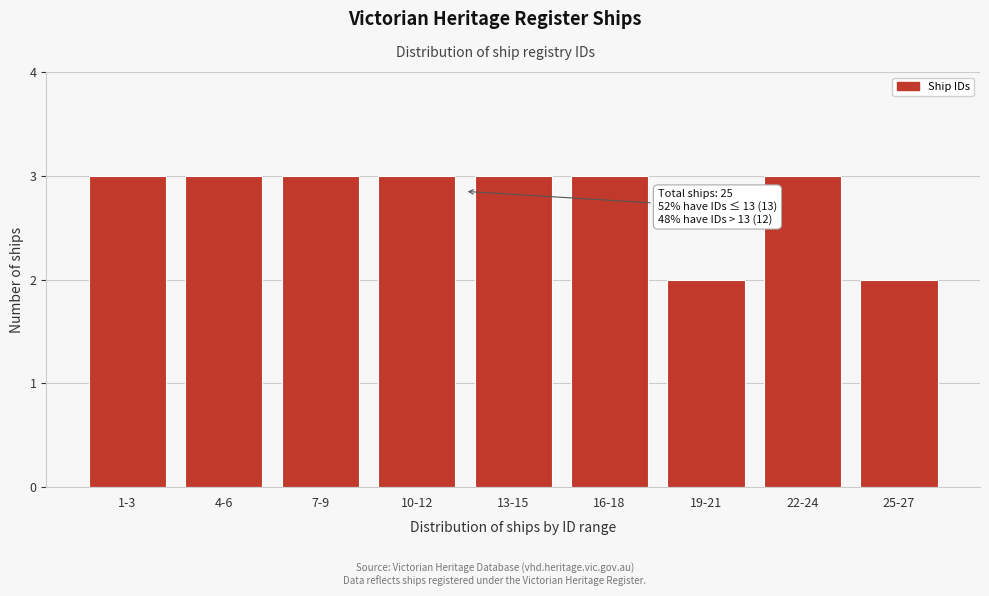

Reading left to right, extract all data points from this chart.

1-3=3	4-6=3	7-9=3	10-12=3	13-15=3	16-18=3	19-21=2	22-24=3	25-27=2